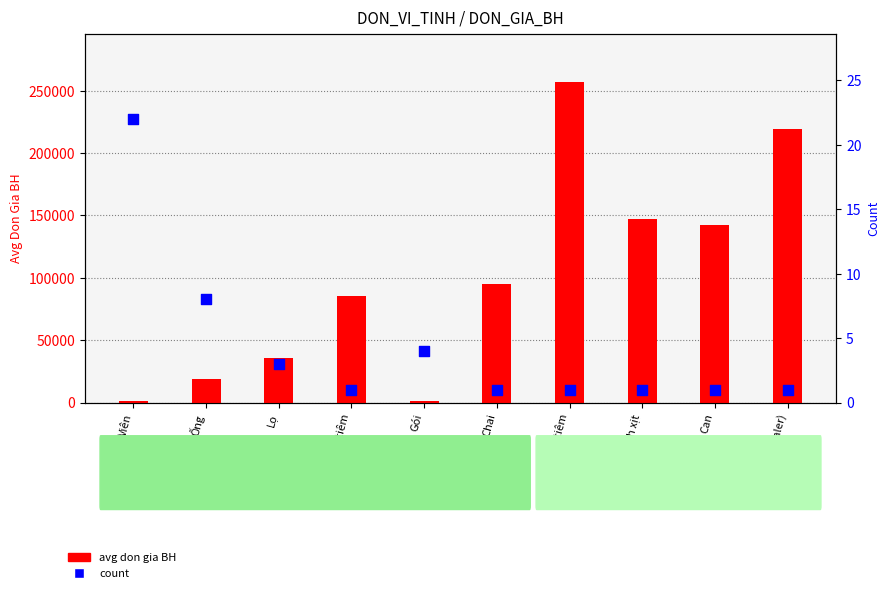

At how many categories does at least one series exceed 25041?

7